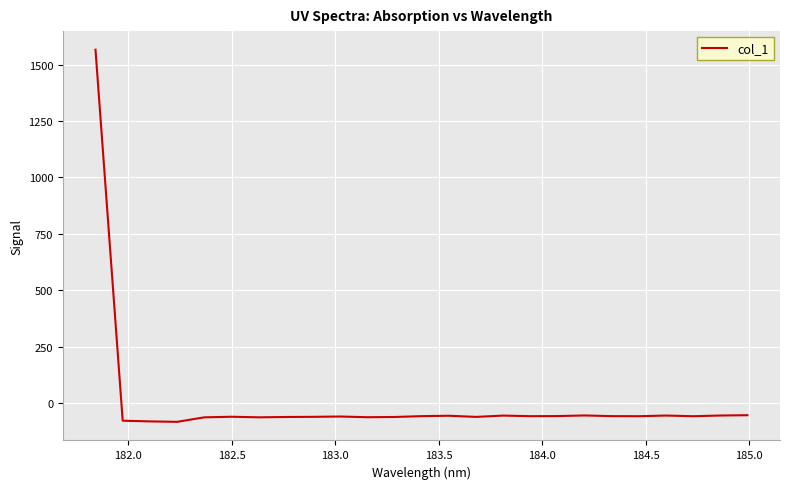

What is the smallest value displayed?

-83.6